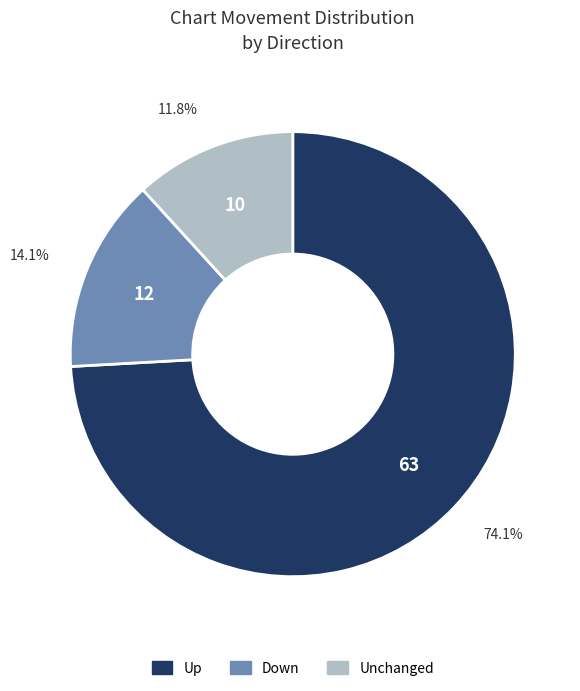

Rank the categories by value from highest to lowest.

Up, Down, Unchanged